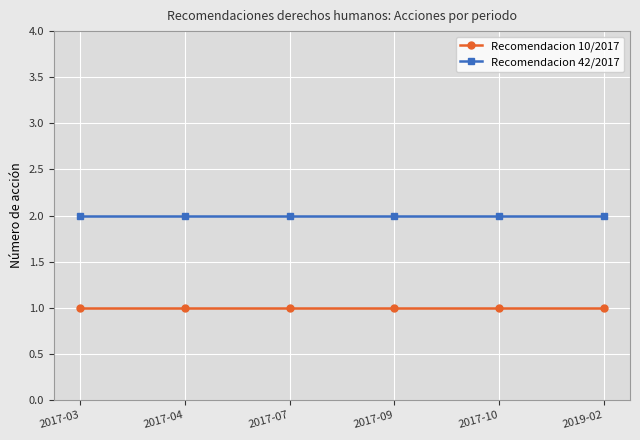

Does the chart have visible grid lines?

Yes